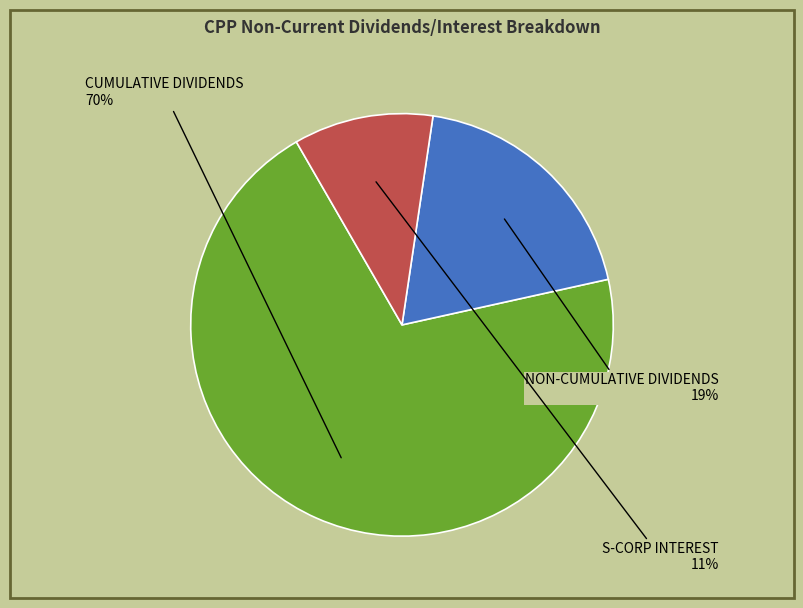

What is the majority slice?

CUMULATIVE DIVIDENDS